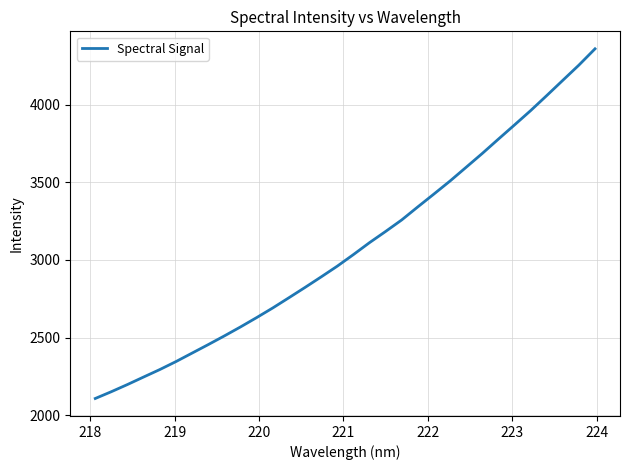

Count the number of categories in the chart.

32